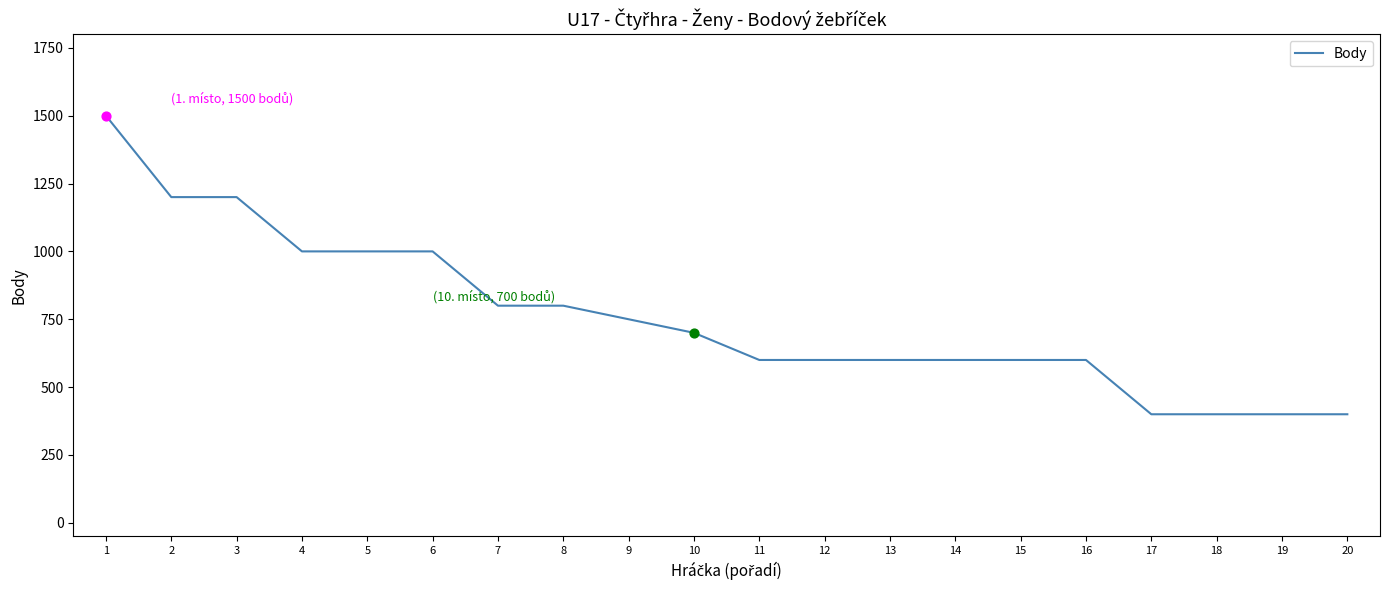

Which has a higher value, 13 or 2?

2